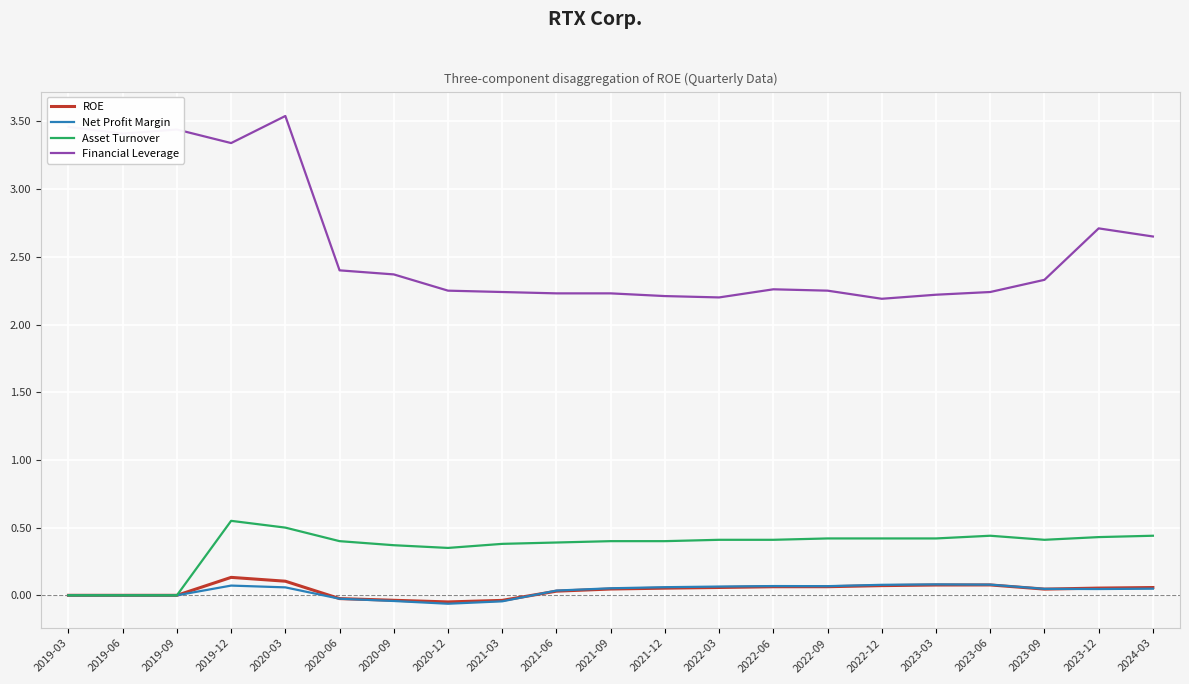

Is it true that Financial Leverage equals 2.2 at 2022-09?

True